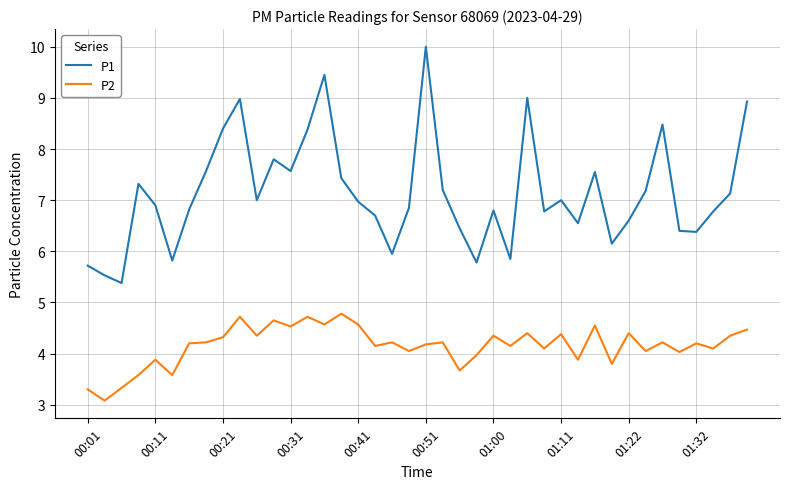

How many lines are shown in the chart?

2